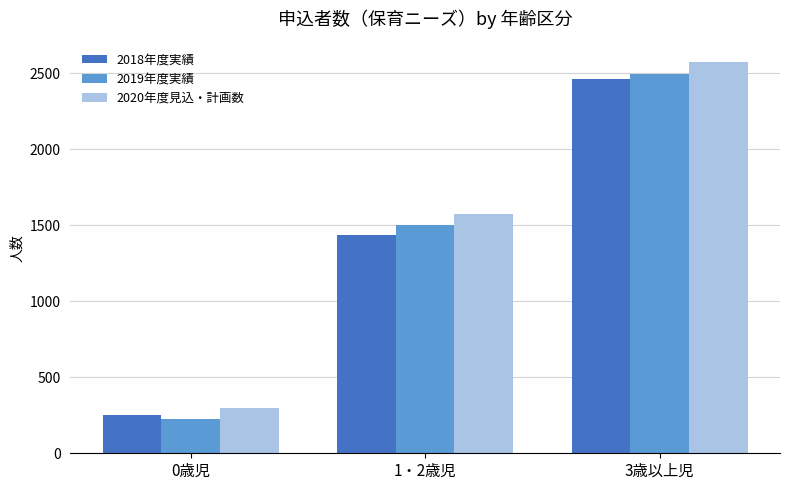

What are all the series names shown in the legend?

2018年度実績, 2019年度実績, 2020年度見込・計画数